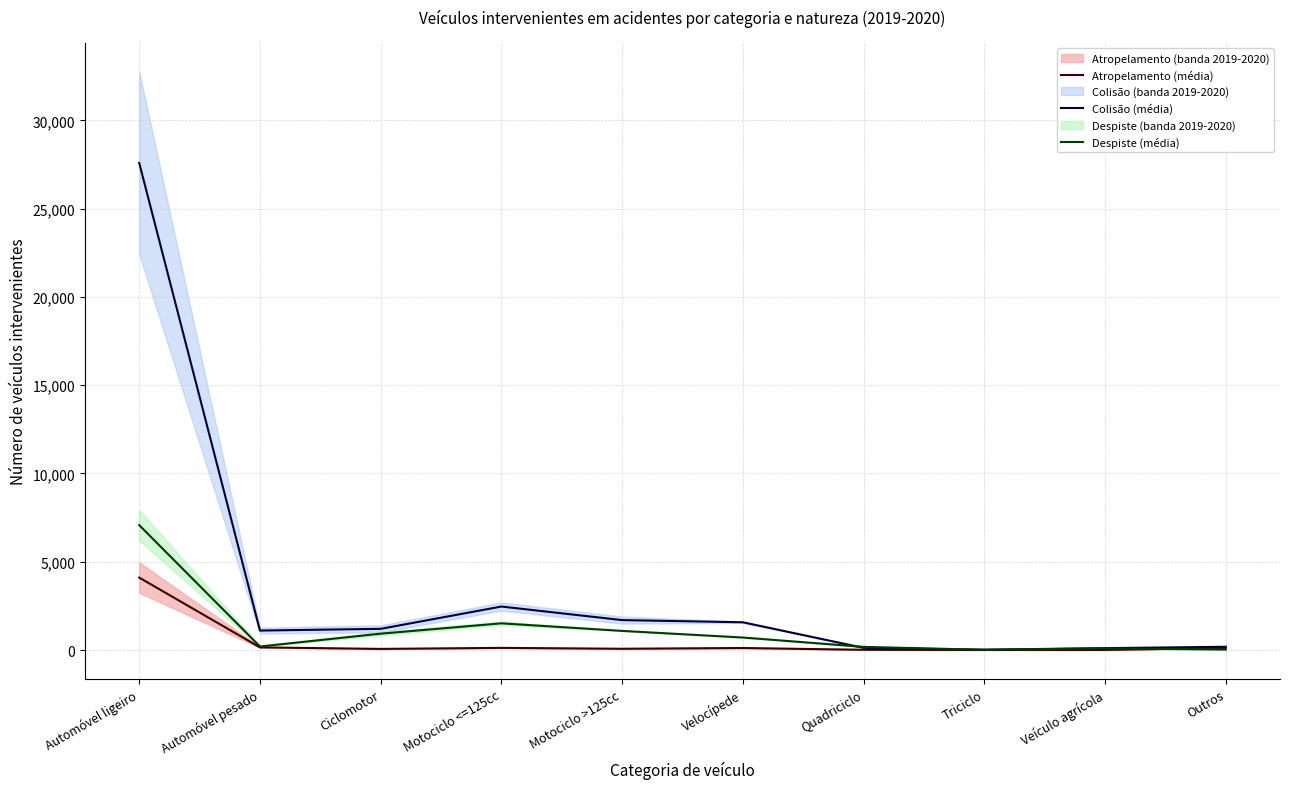

What is the label of the 2nd point from the left?

Automóvel pesado